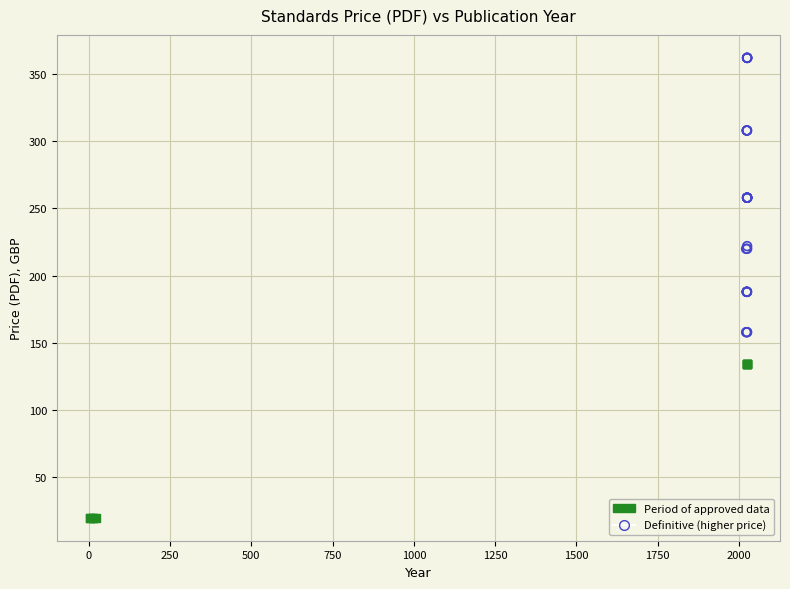

Which series has the widest spread of Y values?

Definitive (higher price)